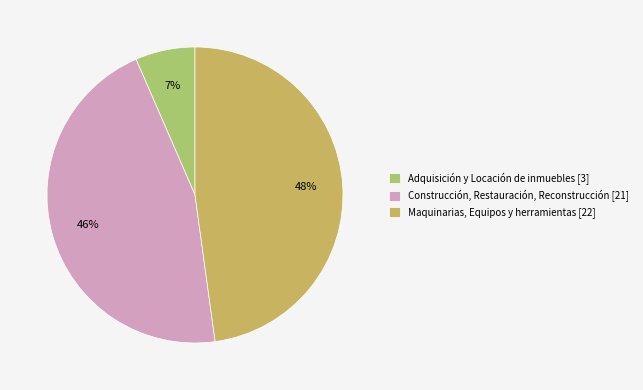

To the nearest percent, what percentage of the pie is Adquisición y Locación de inmuebles?

7%